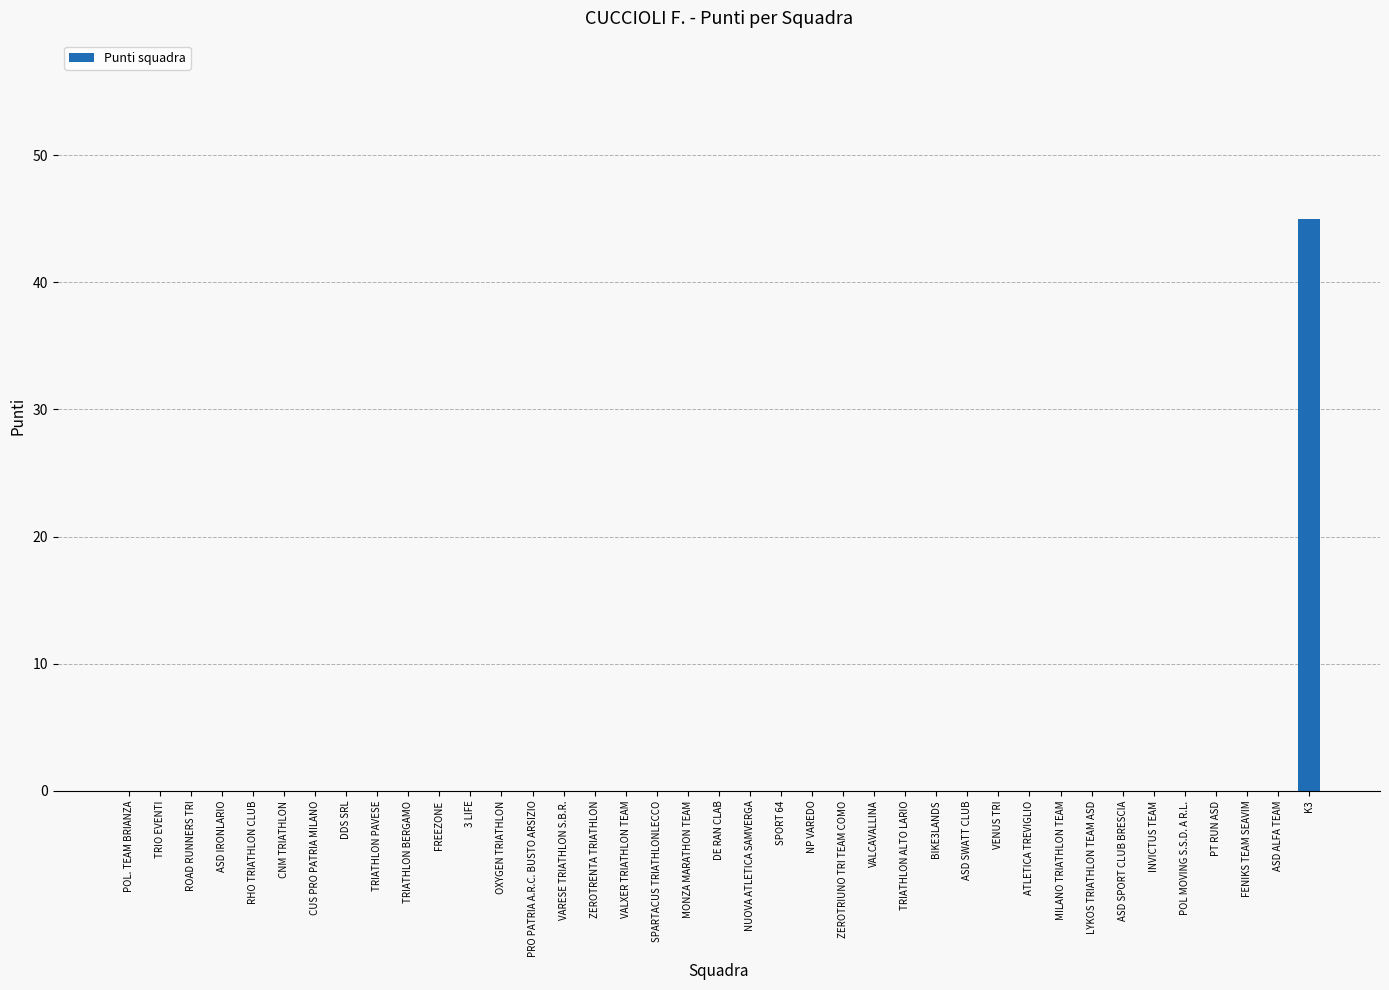

At which category does the chart reach its peak across all series?

K3